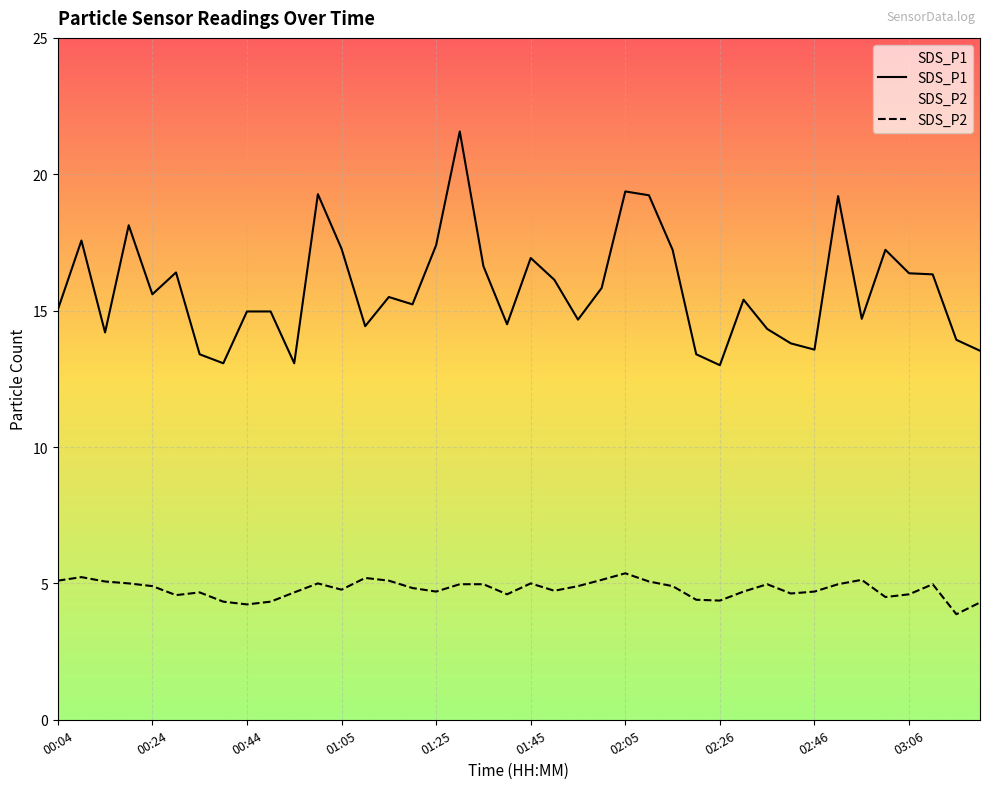

True or false: SDS_P2 and SDS_P1 cross at least once.

False